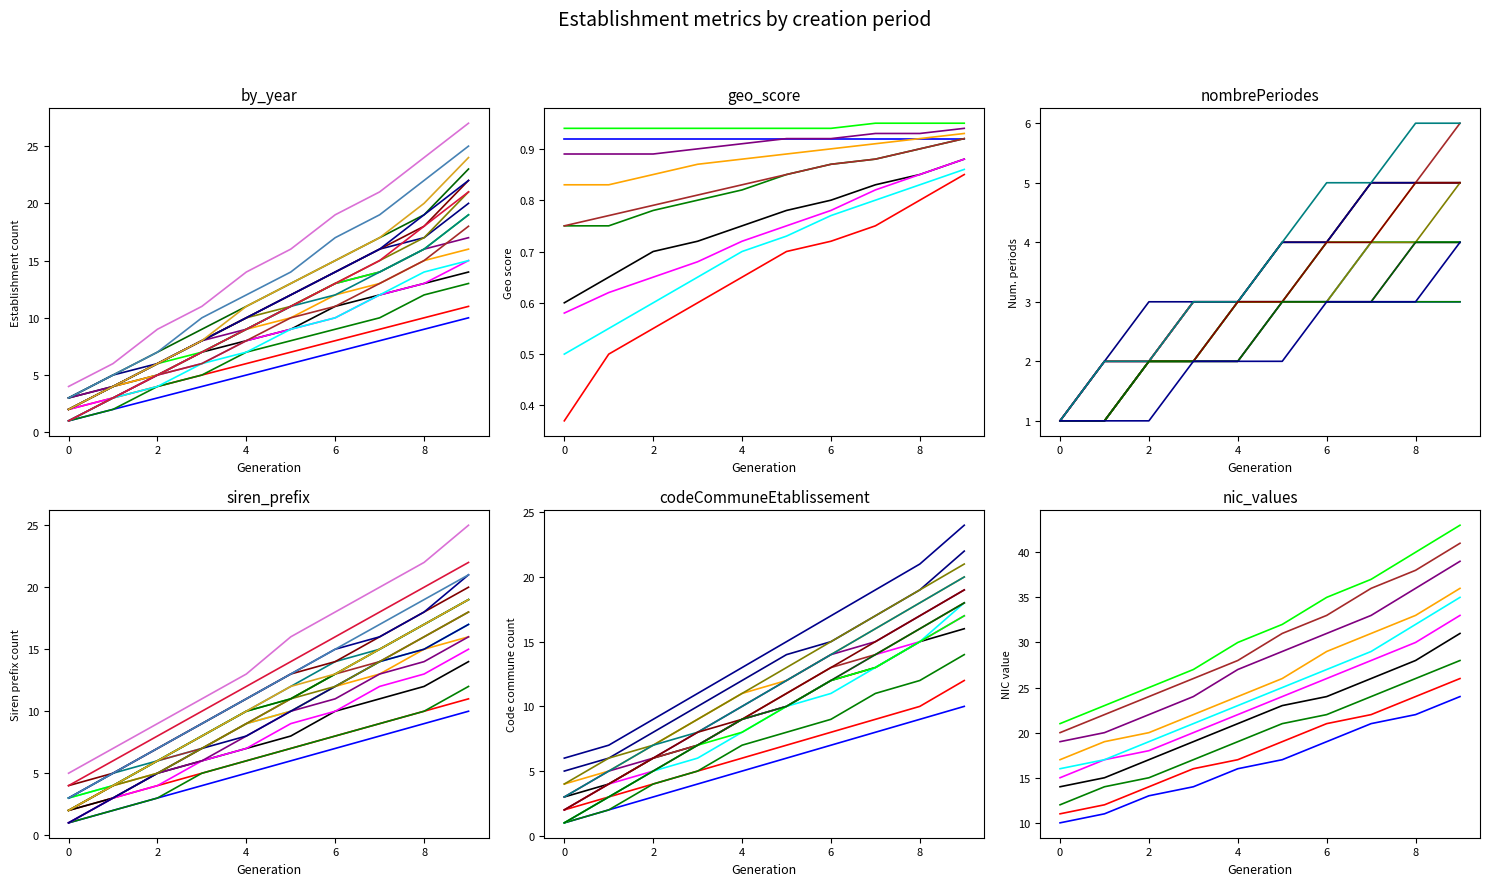

At which label is the value closest to 5?

4